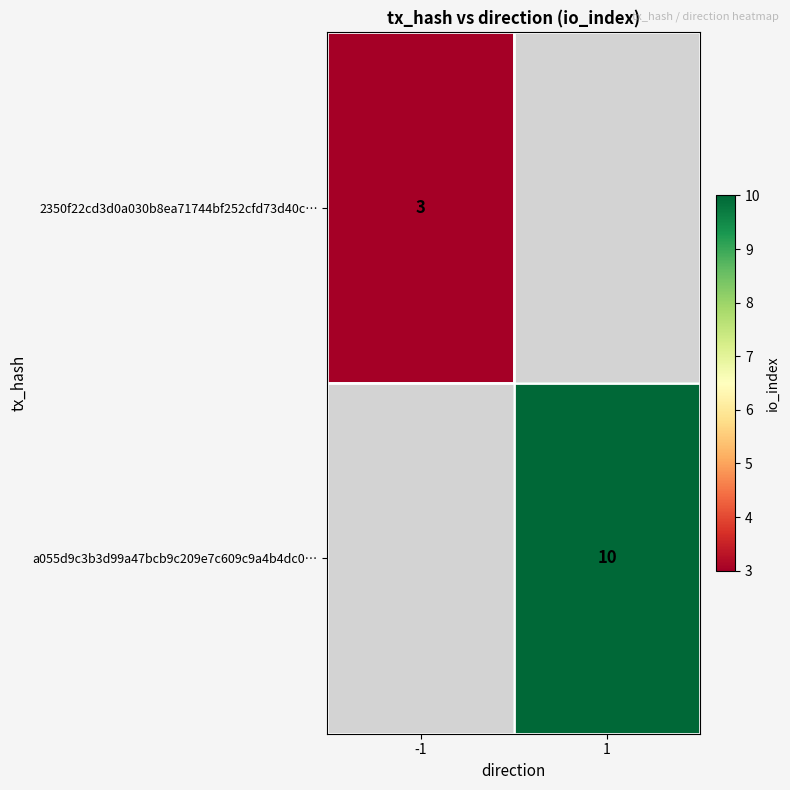

Which label corresponds to the largest value in the chart?

1